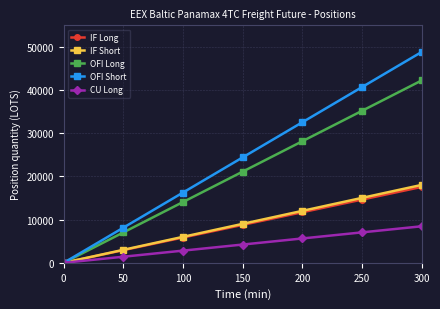

True or false: OFI Long has more than 1 interior local peaks.

False